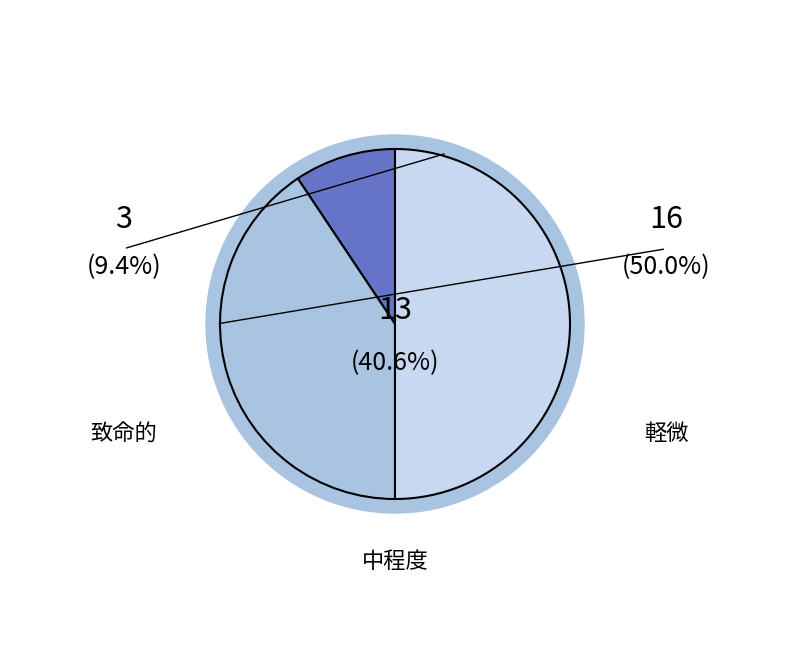

To the nearest percent, what is the combined percentage of 致命的 and 中程度?

50%